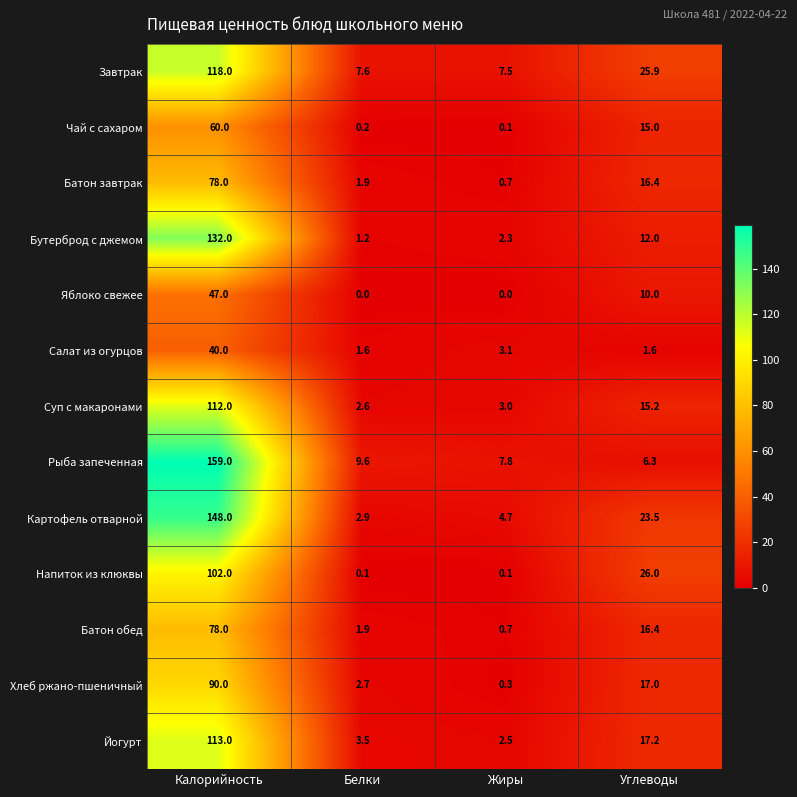

What is the difference between the maximum and second lowest values in the Батон завтрак series?

76.1